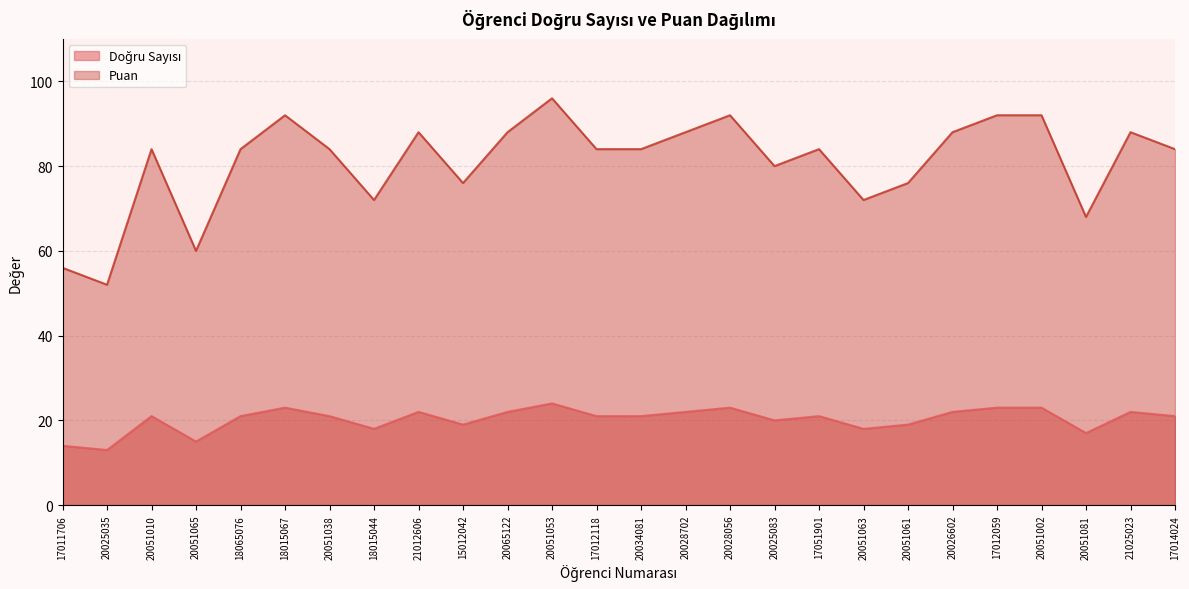

True or false: Puan and Doğru Sayısı cross at least once.

False